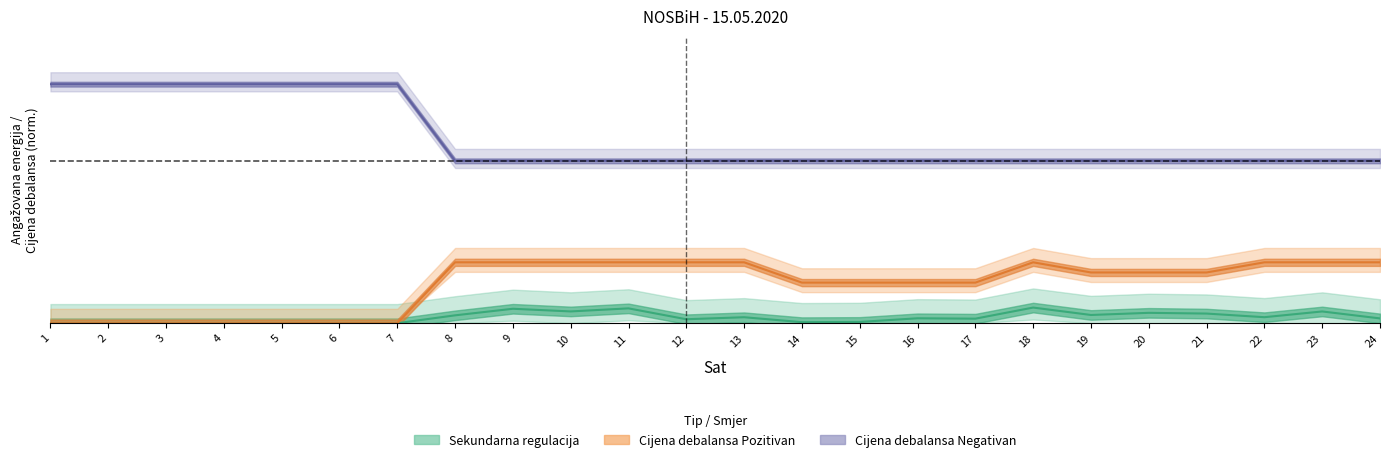

At which label does Cijena debalansa Negativan reach its minimum?

8